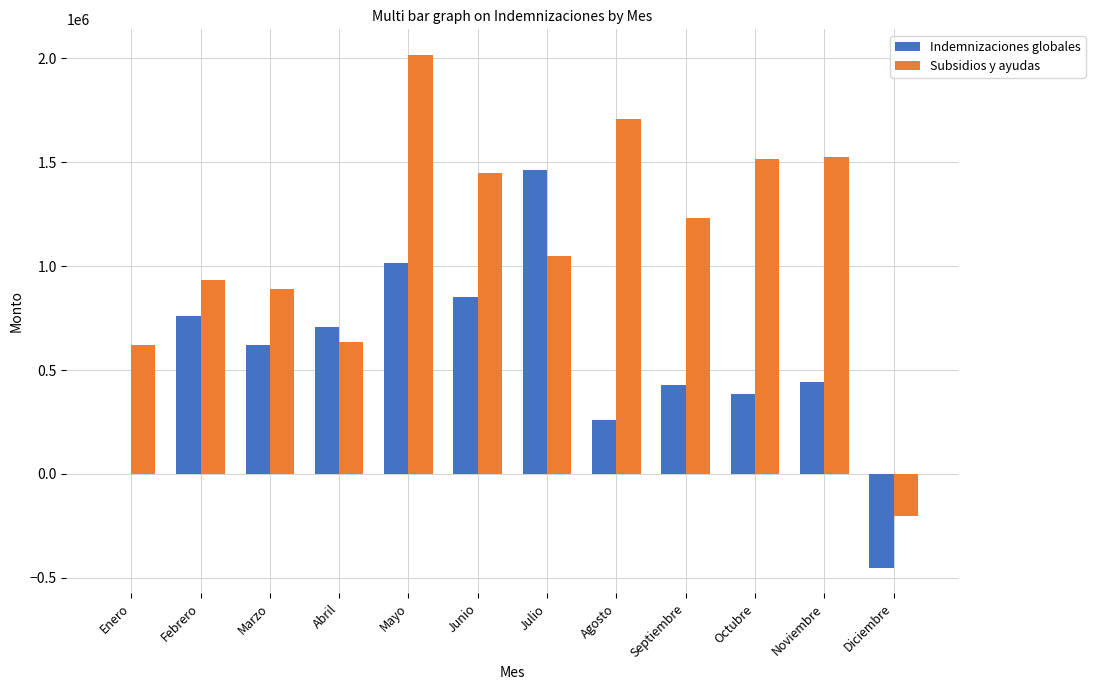

What is the maximum value shown in the chart?

2016569.3